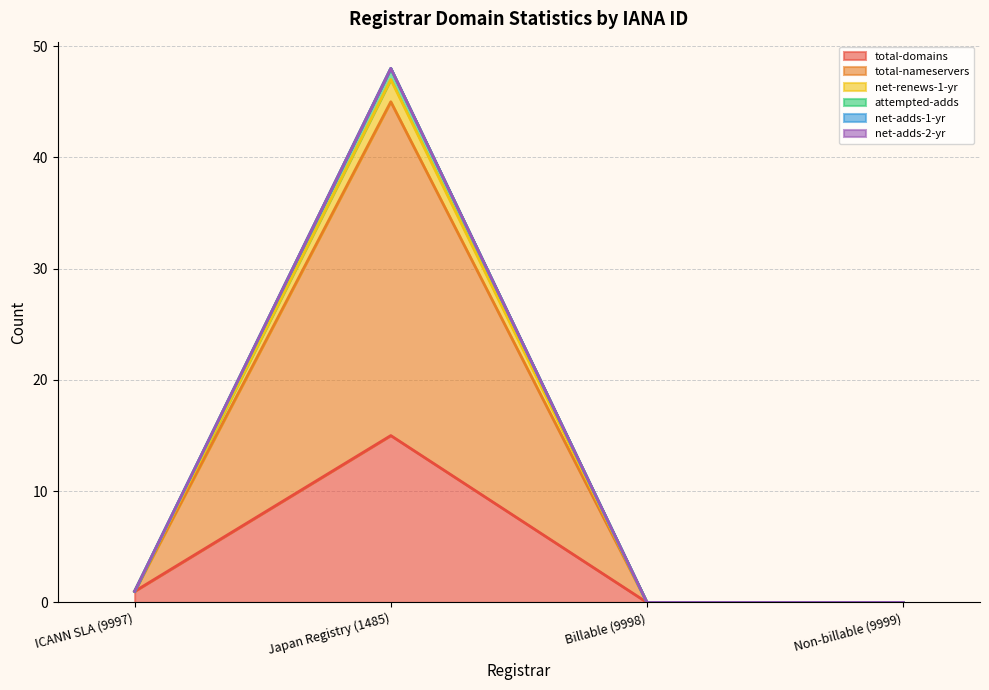

How many values in the total-nameservers series exceed 1?

1